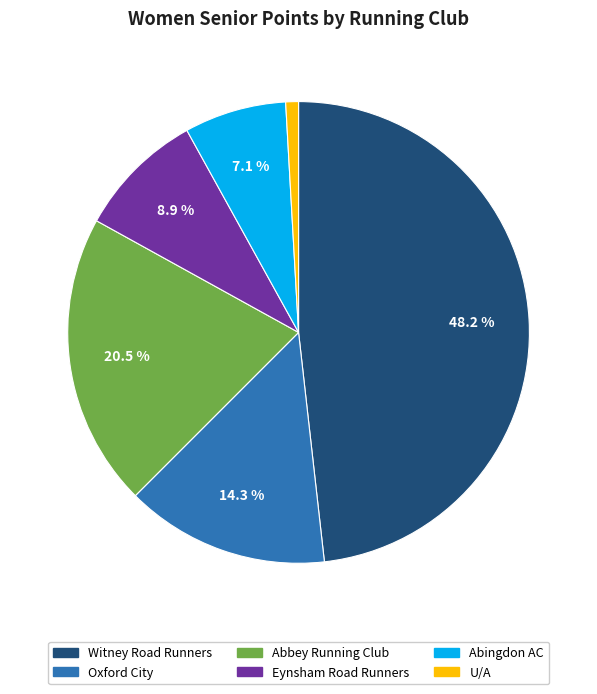

To the nearest percent, what is the difference between the largest and smallest slice percentages?

47%